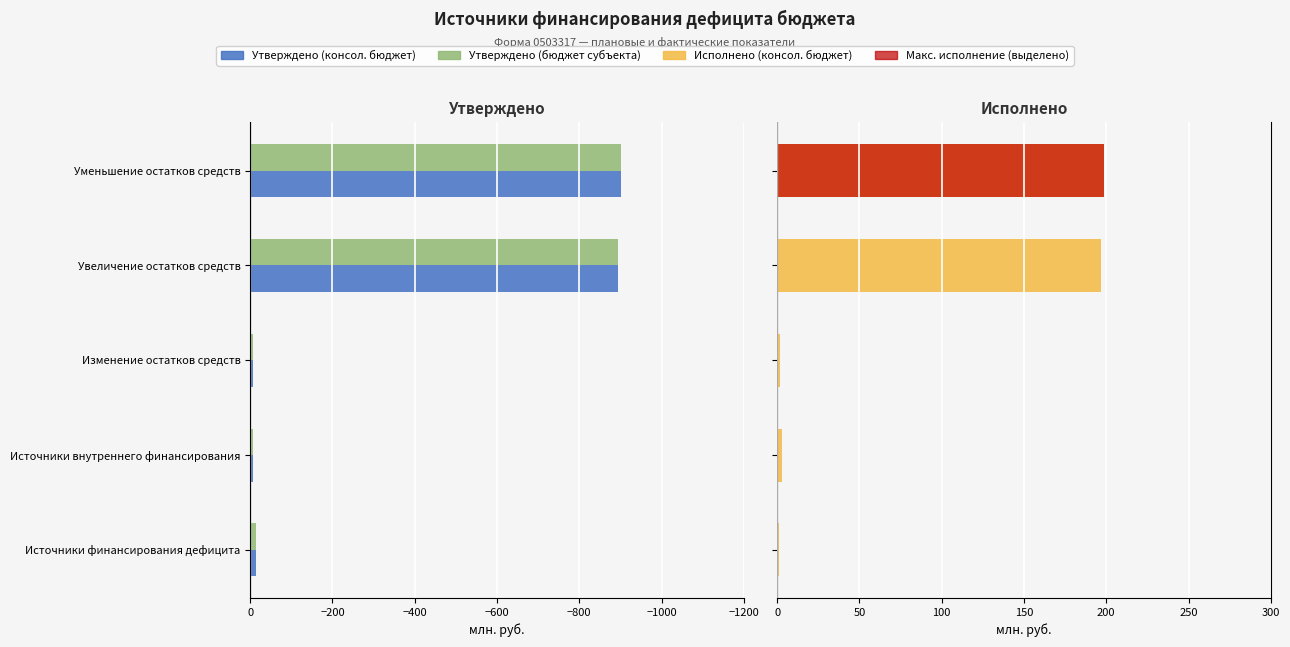

List the series in order of their peak value, highest first.

Исполнено (консол. бюджет), Утверждено (консол. бюджет), Утверждено (бюджет субъекта)